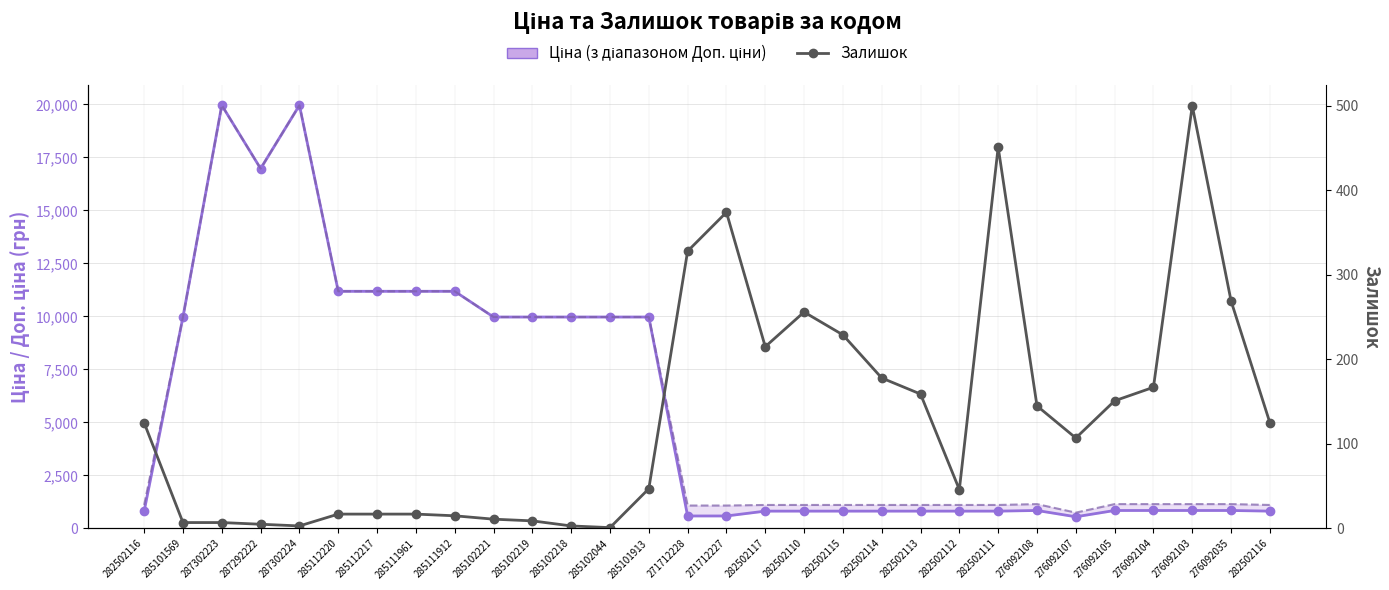

Rank the categories by Залишок value from lowest to highest.

285102044, 287302224, 285102218, 287292222, 285101569, 287302223, 285102219, 285102221, 285111912, 285112220, 285112217, 285111961, 282502112, 285101913, 276092107, 282502116, 282502116, 276092108, 276092105, 282502113, 276092104, 282502114, 282502117, 282502115, 282502110, 276092035, 271712228, 271712227, 282502111, 276092103